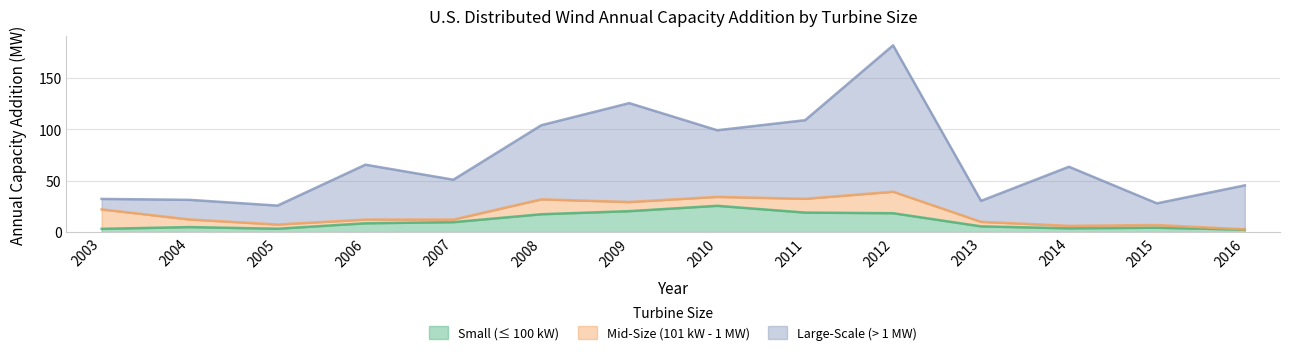

Rank the categories by Small (≤ 100 kW) value from highest to lowest.

2010, 2009, 2011, 2012, 2008, 2007, 2006, 2013, 2004, 2015, 2014, 2005, 2003, 2016